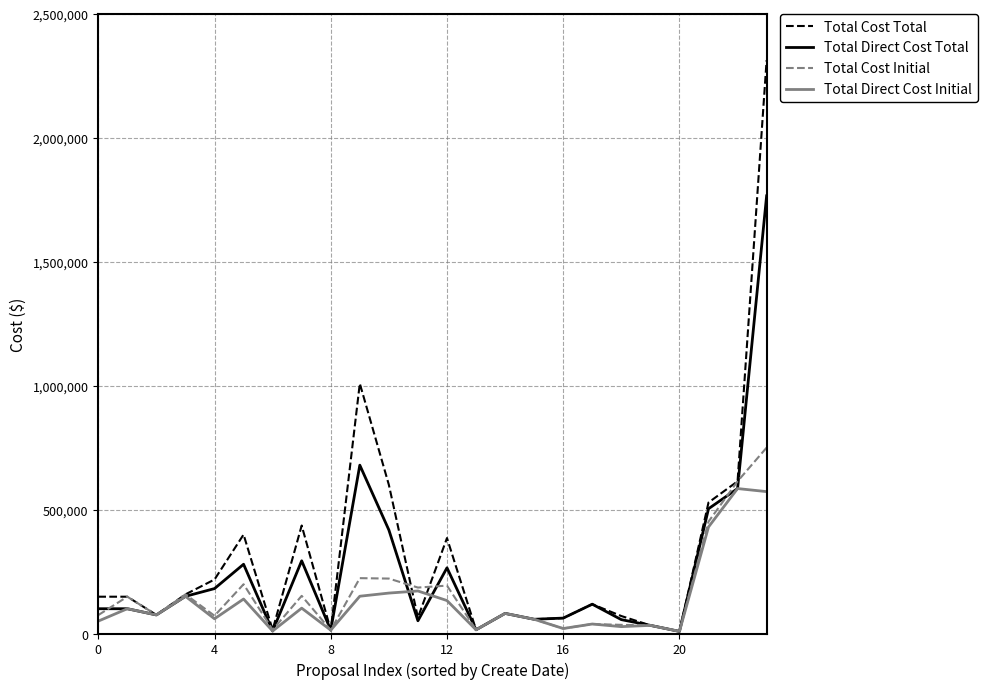

Which series has the largest range (max minus min)?

Total Cost Total